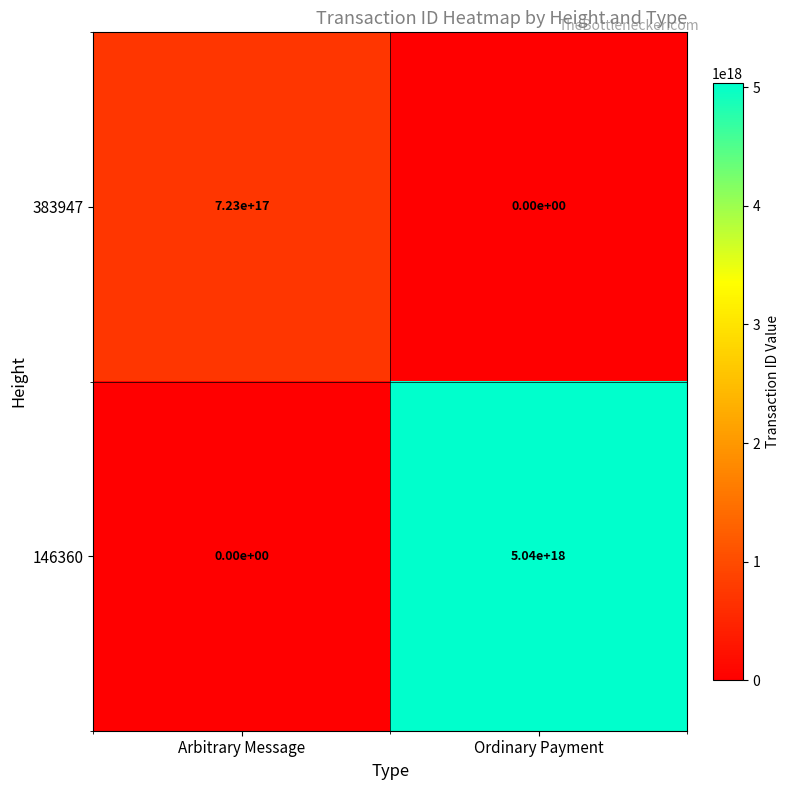

Which category has the lowest value in the 146360 series?

Arbitrary Message